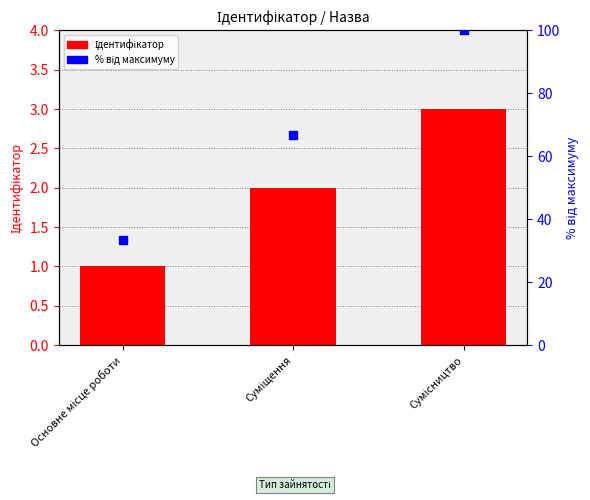

Which series has the widest spread of Y values?

% від максимуму